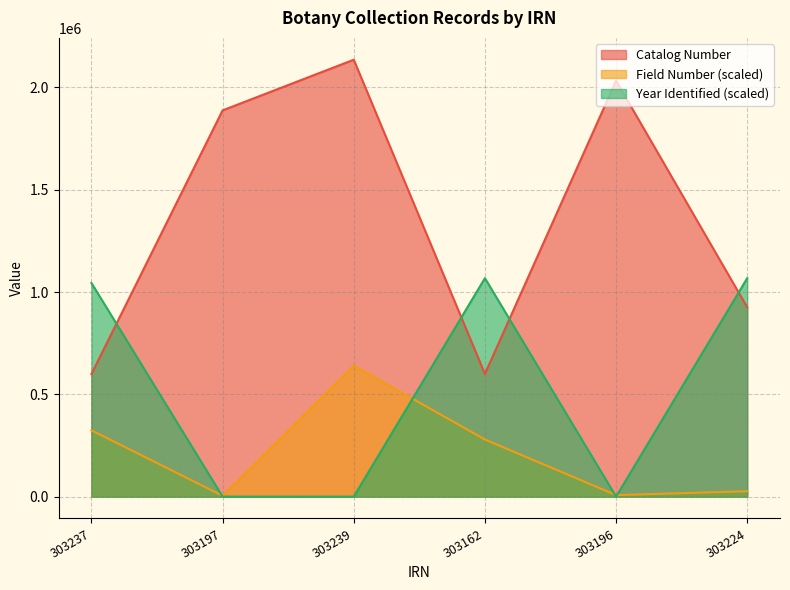

At 303162, list the series in order from largest to smallest.

Year Identified (scaled), Catalog Number, Field Number (scaled)